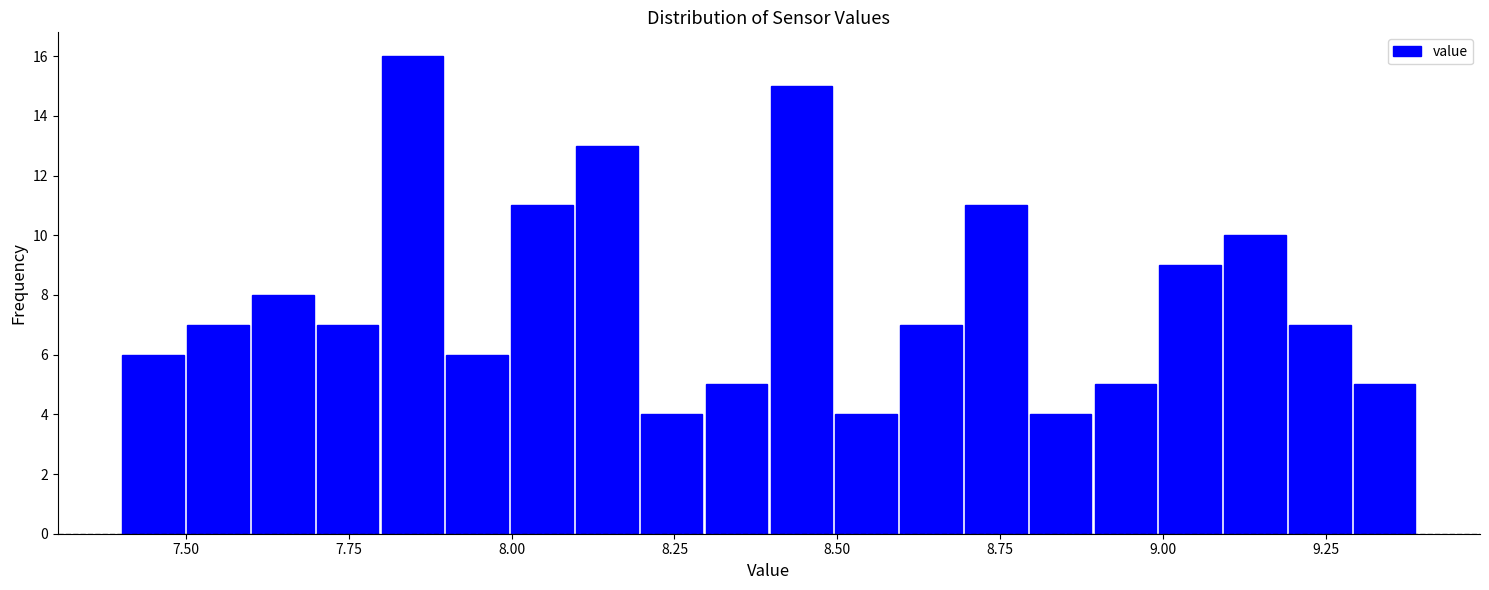

Around what value on the x-axis is the tallest bar? Give the approximate position of its centre, as read against the axis.

7.85